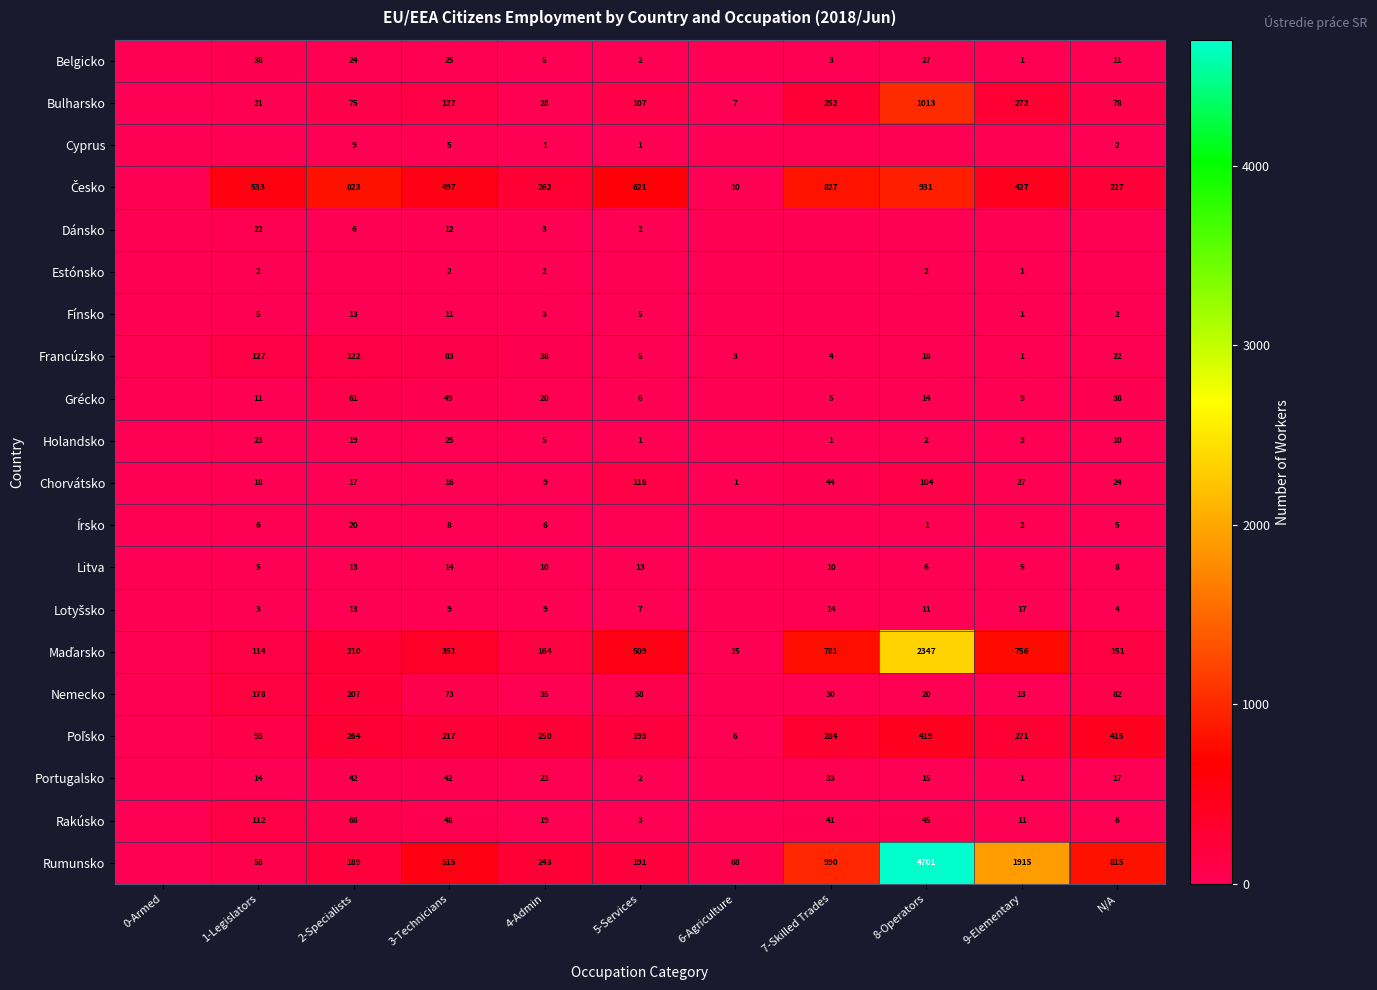

The Portugalsko series shows 7 at N/A. True or false?

False